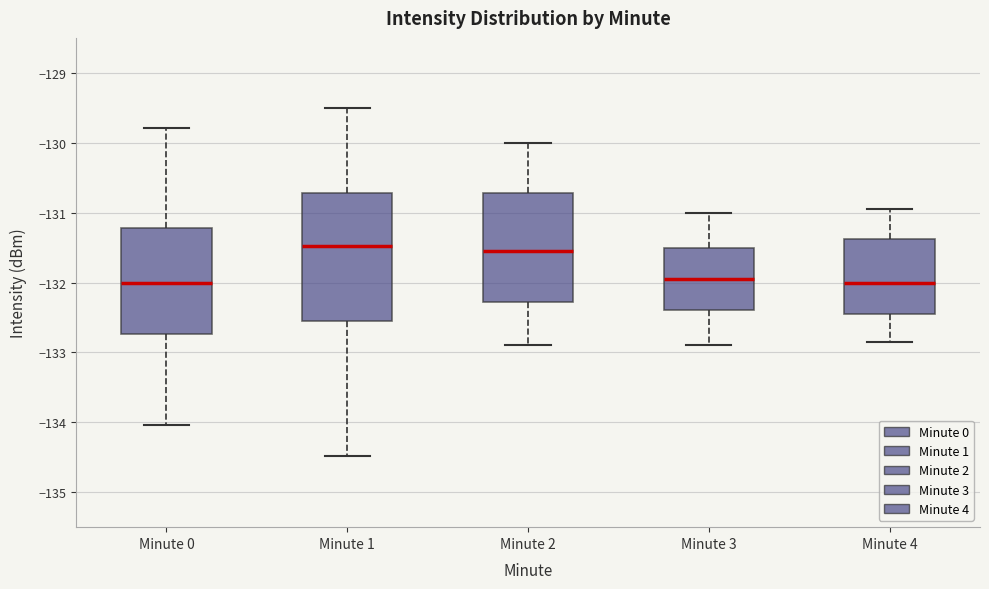

Where does the upper whisker of the box for Minute 3 end on the y-axis? The values are not printed on the chart, so give them approximately, as read against the axis.

-131.0